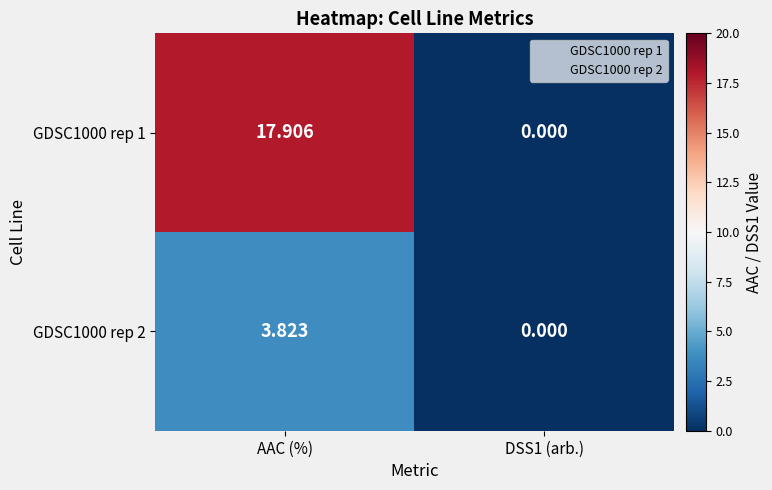

Is the value of GDSC1000 rep 1 at AAC (%) greater than the value of GDSC1000 rep 2 at AAC (%)?

Yes